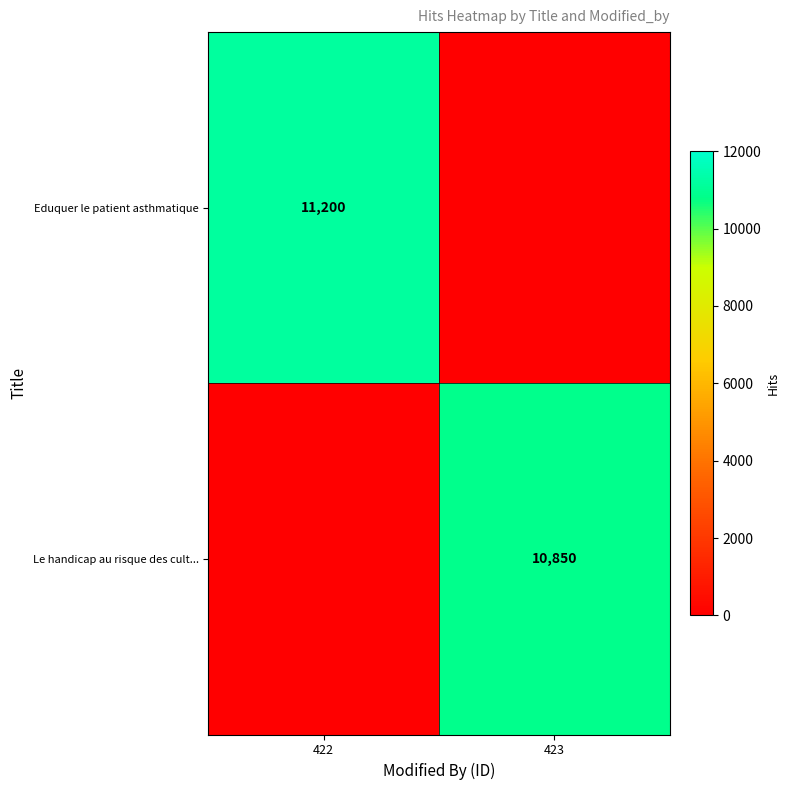

Is it true that Eduquer le patient asthmatique equals 11200 at 422?

True